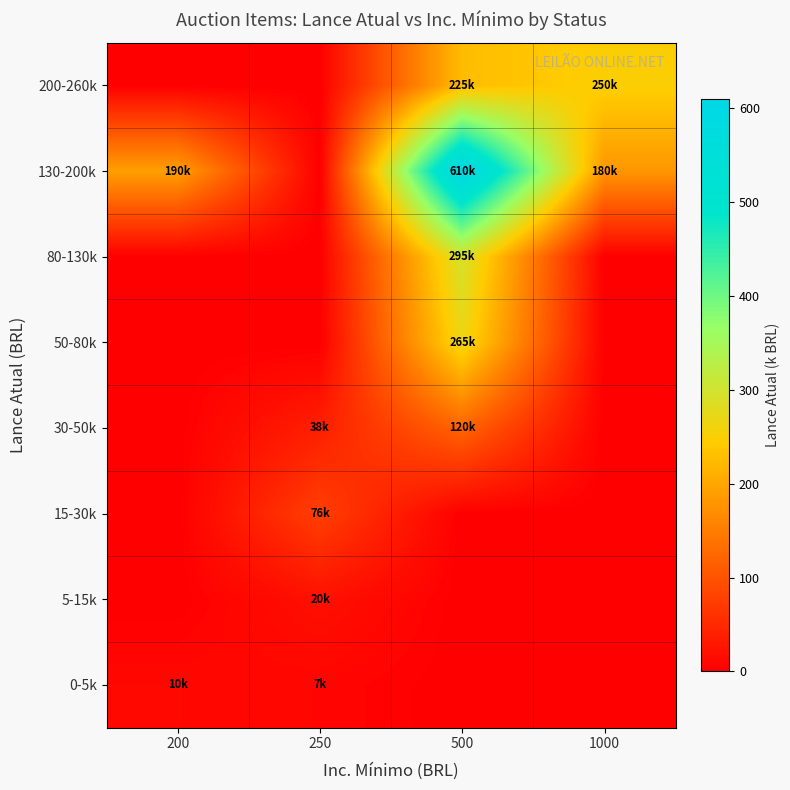

List the series in order of their peak value, highest first.

130-200k, 80-130k, 50-80k, 200-260k, 30-50k, 15-30k, 5-15k, 0-5k